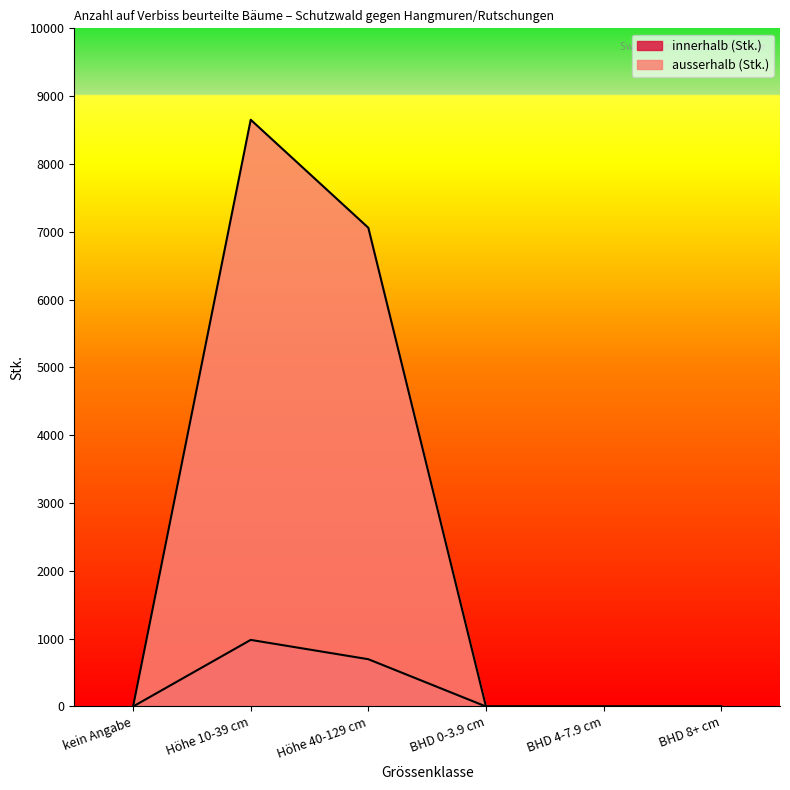

How many interior local peaks does the innerhalb (Stk.) series have?

1